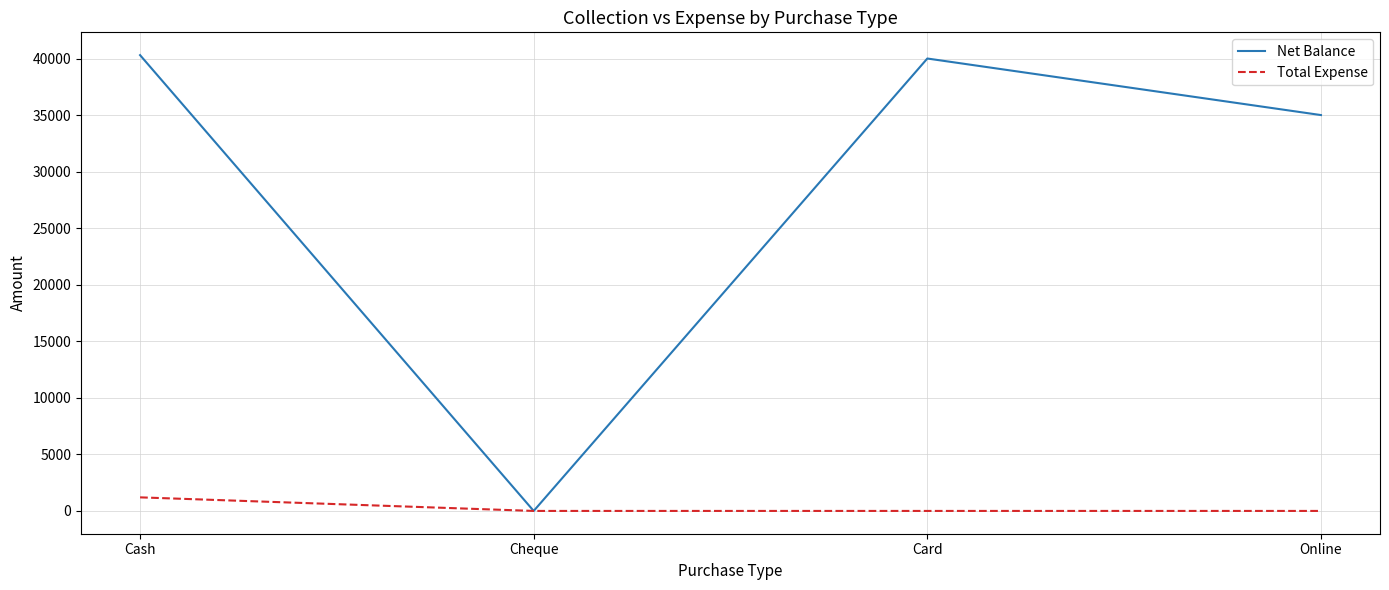

How many values in Net Balance are above zero?

3